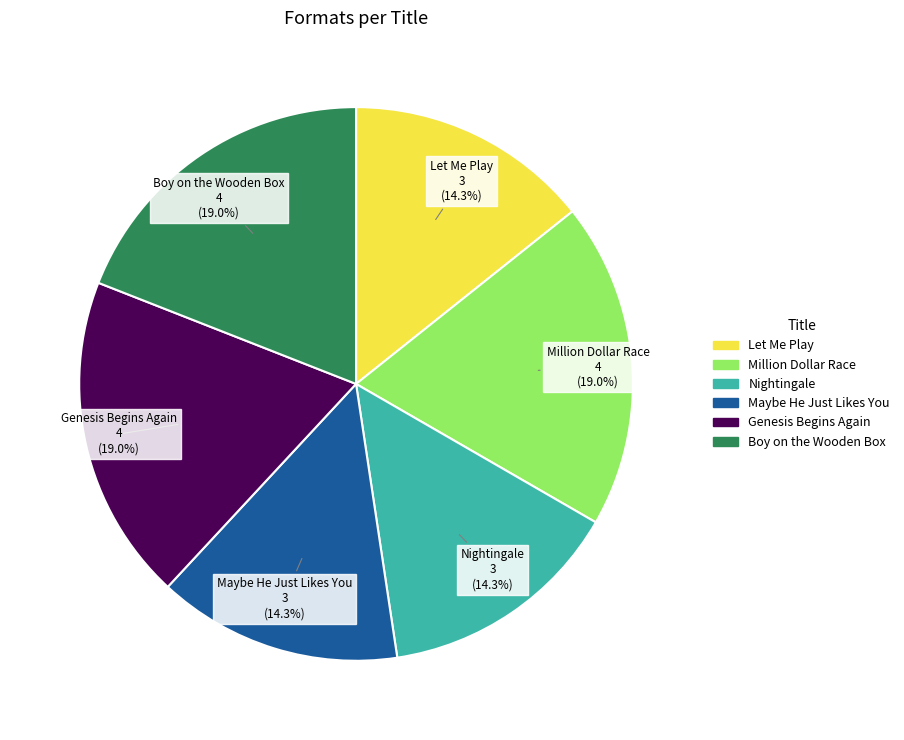

Is there any slice that represents more than half of the pie?

No